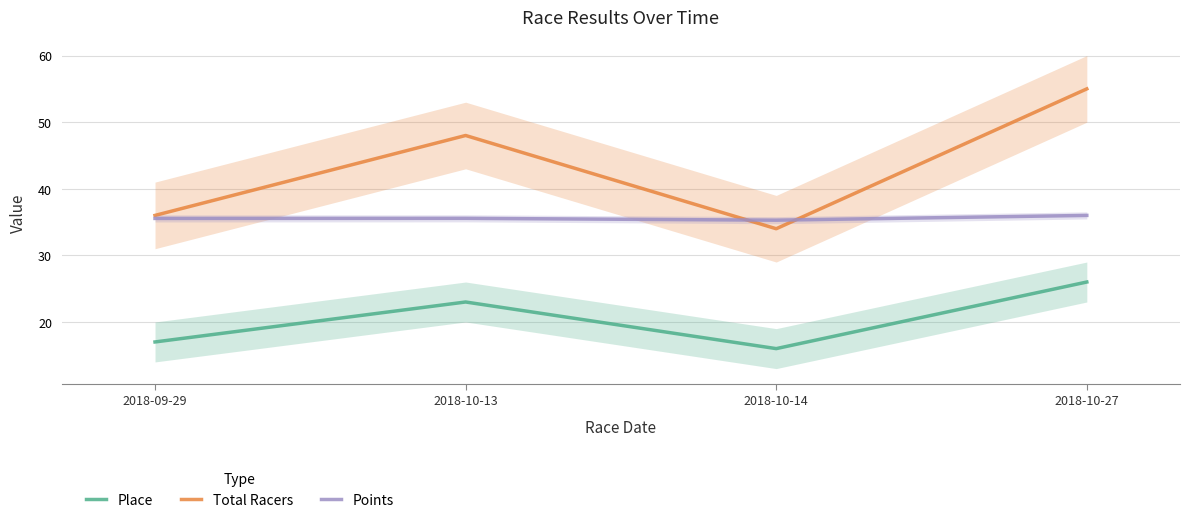

What is the total value across all series at 2018-10-27?

117.0